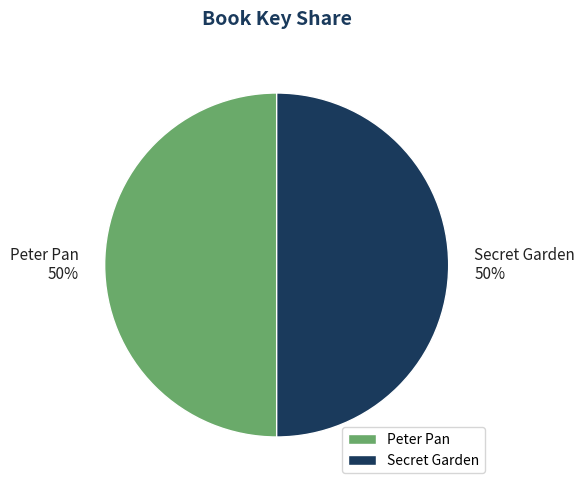

Is it true that Secret Garden is 42% of the pie?

False